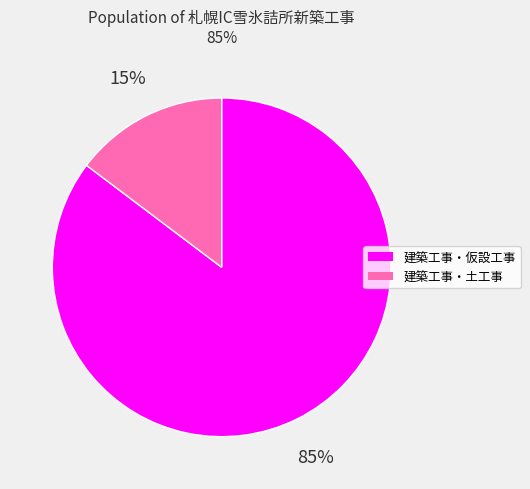

Count the number of slices in the pie.

2